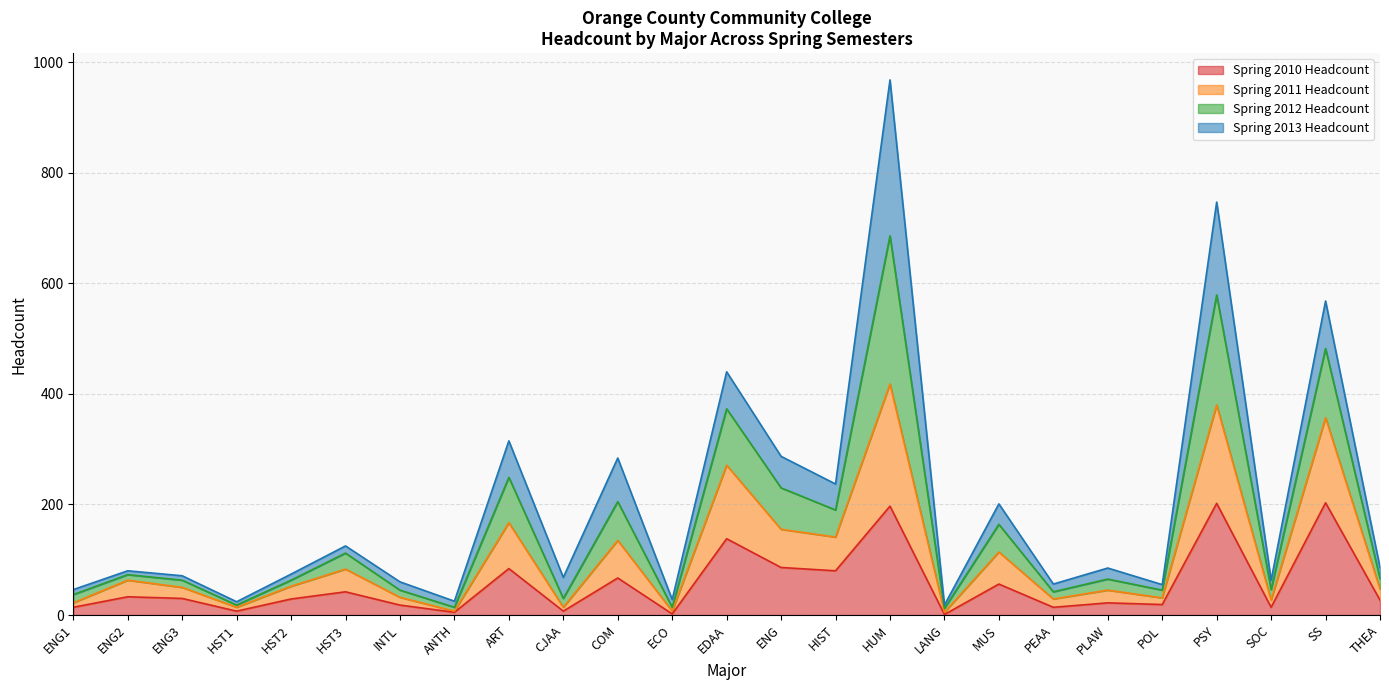

Does the chart have visible grid lines?

Yes